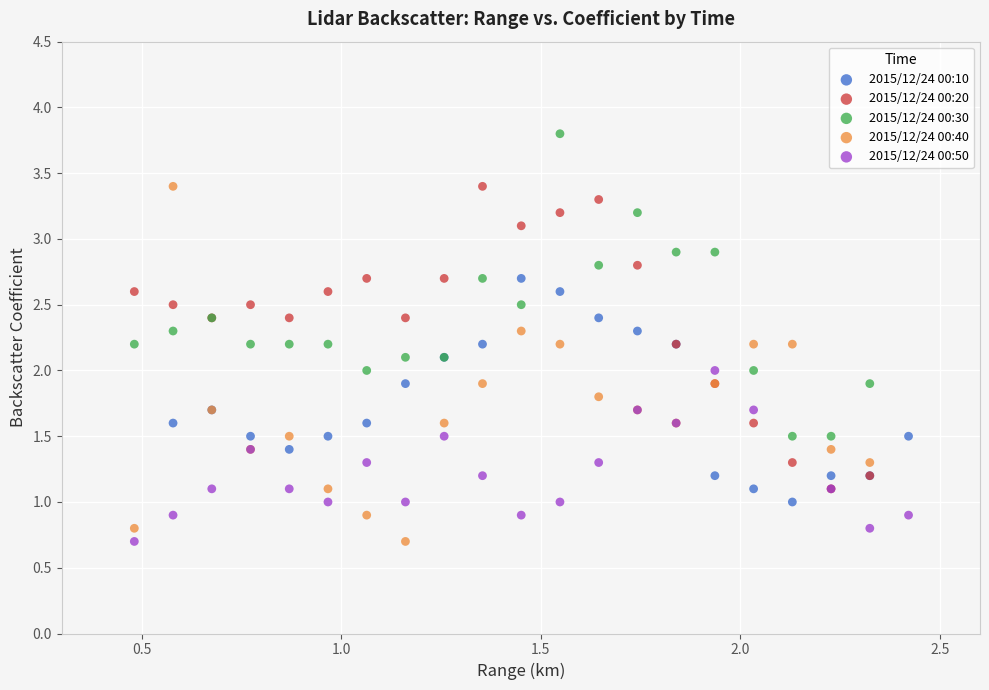

Which series has the widest spread of Y values?

2015/12/24 00:40